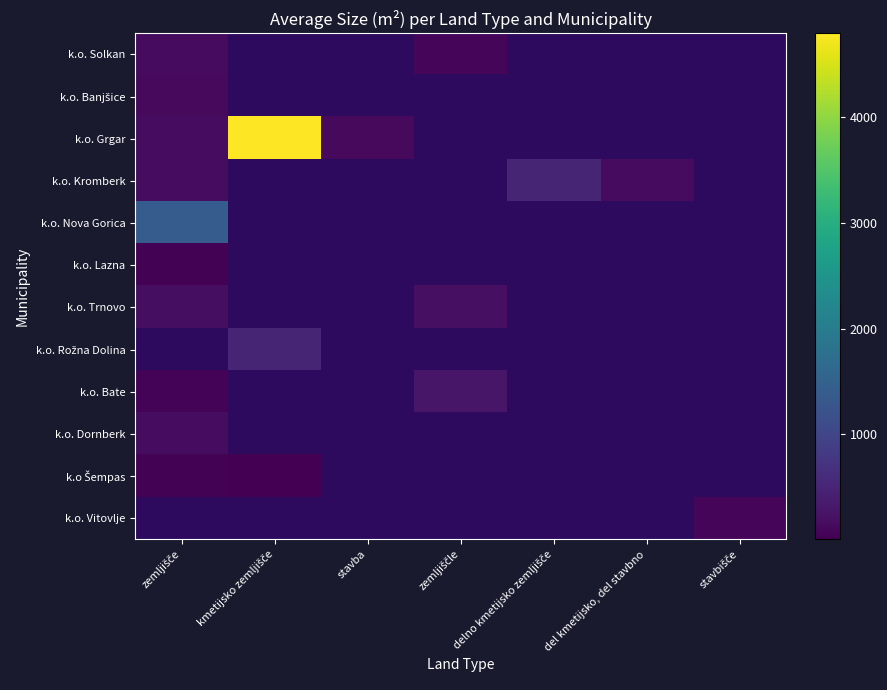

The k.o. Bate series shows 286.0 at zemljiščle. True or false?

True